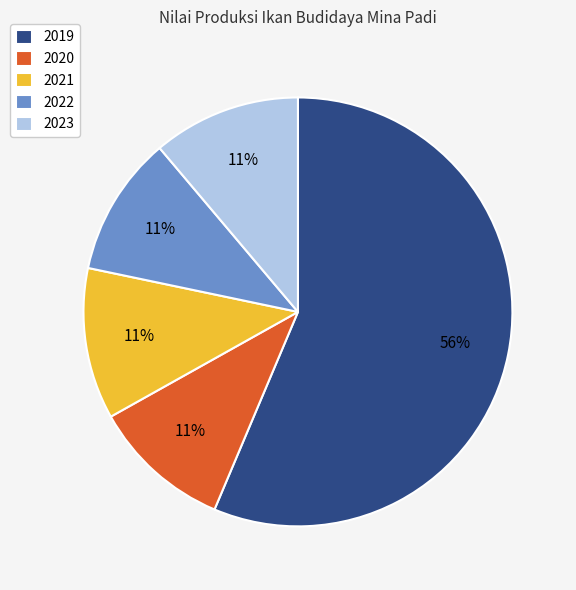

What is the ratio of the value at 2021 to the value at 2023?

1.0